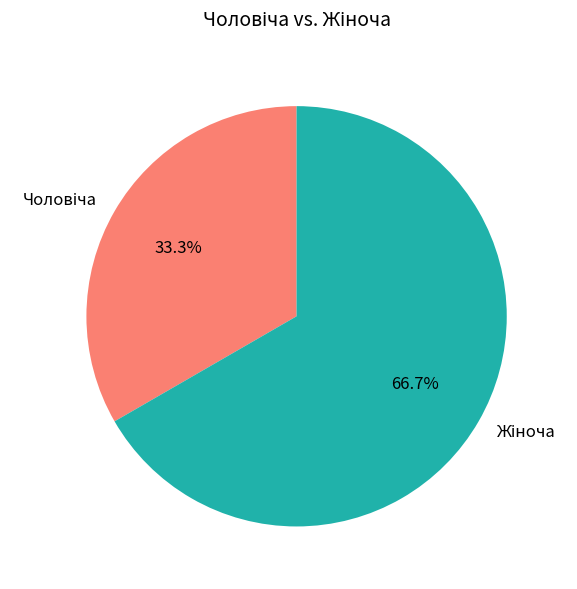

Is there any slice that represents more than half of the pie?

Yes